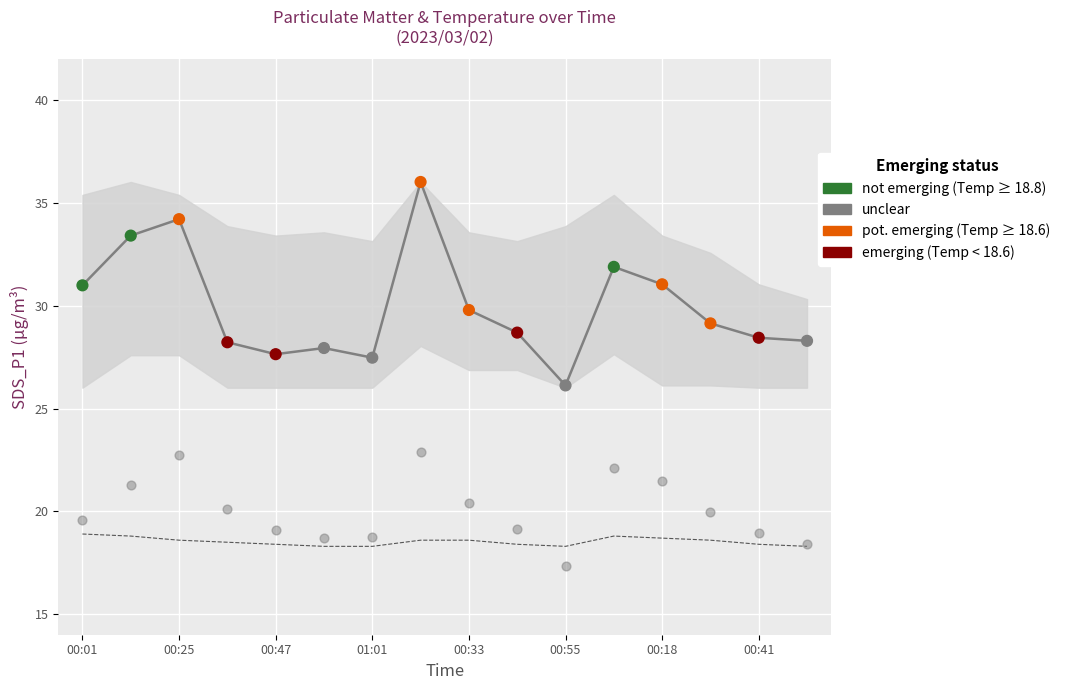

Which series has the largest total across all categories?

SDS_P1